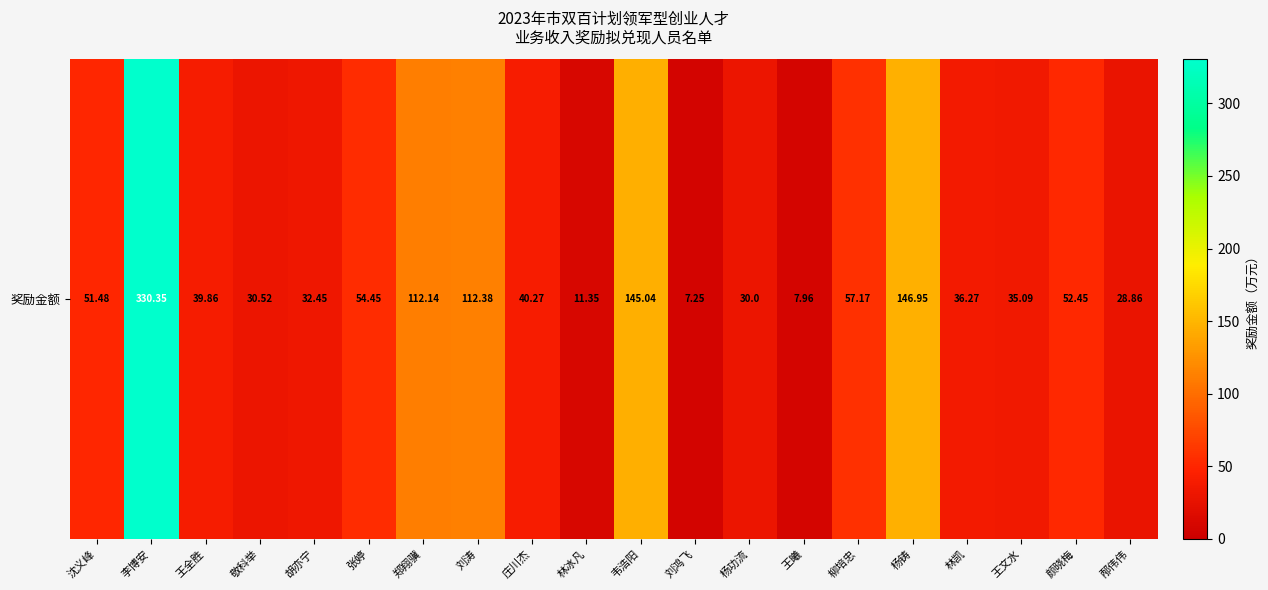

What is the ratio of the value at 郑翔骥 to the value at 林冰凡?

9.9